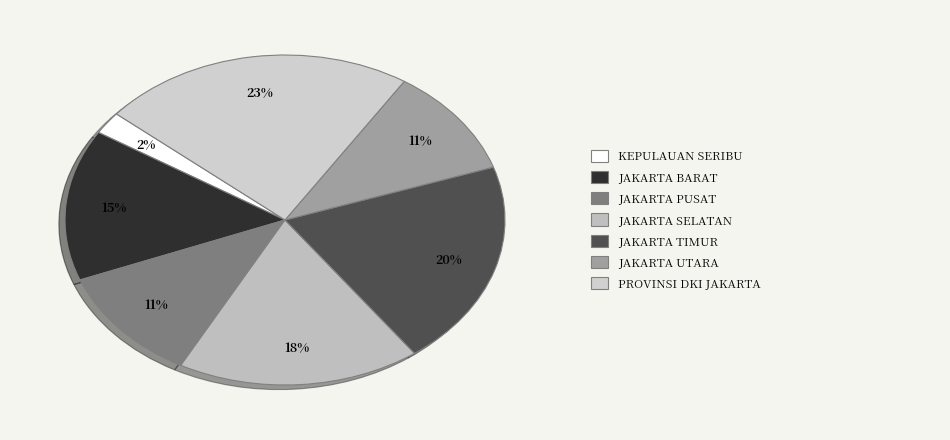

Which slice is the largest?

PROVINSI DKI JAKARTA